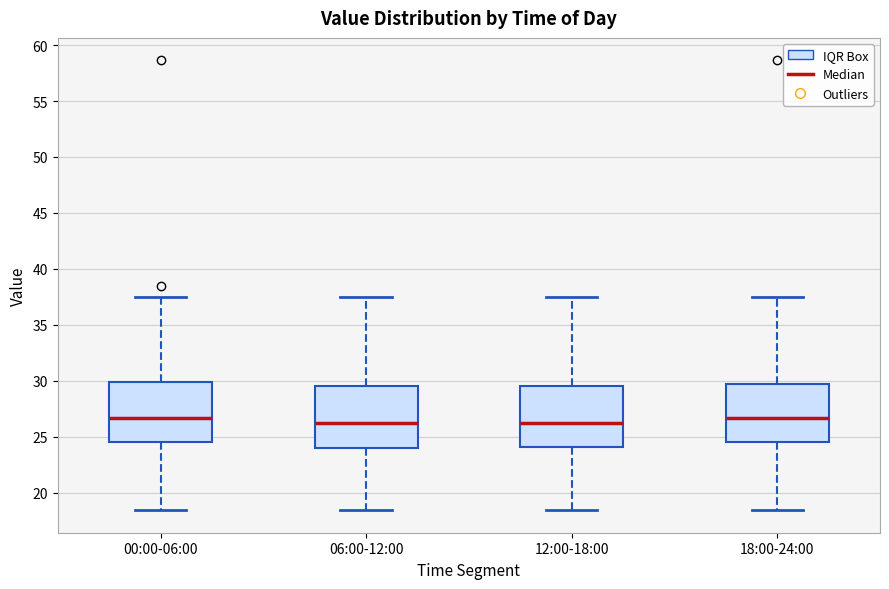

Reading left to right, read every box against the y-axis: the position of its median line, the range the box covers, and the ends of its whiskers. The values are not printed on the chart, so give them approximately, as read against the axis.

00:00-06:00: median 26.5, box 24.5 to 30.0, whiskers 18.5 to 37.5
06:00-12:00: median 26.5, box 24.0 to 29.5, whiskers 18.5 to 37.5
12:00-18:00: median 26.5, box 24.0 to 29.5, whiskers 18.5 to 37.5
18:00-24:00: median 26.5, box 24.5 to 30.0, whiskers 18.5 to 37.5